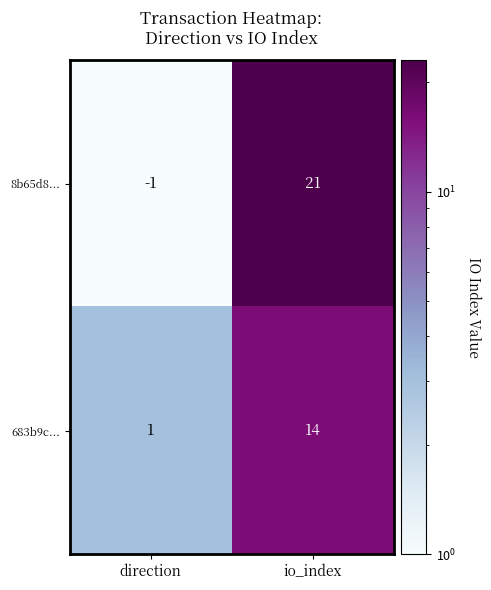

Reading left to right, what are all the values shown in this chart?

8b65d8...: -1	21
683b9c...: 1	14